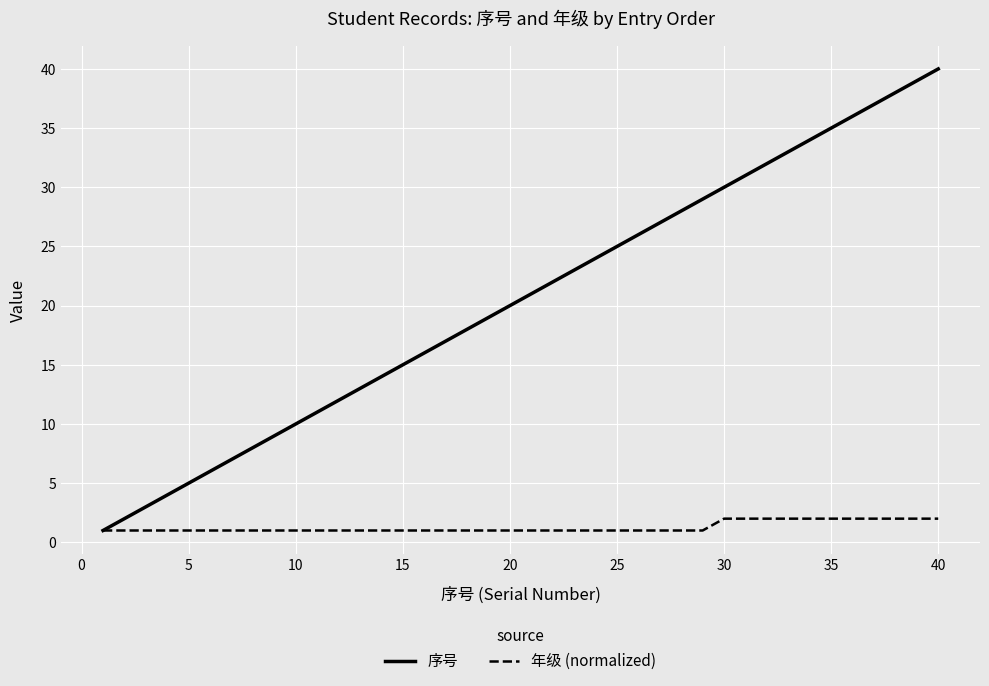

Which series has the widest spread of values?

序号